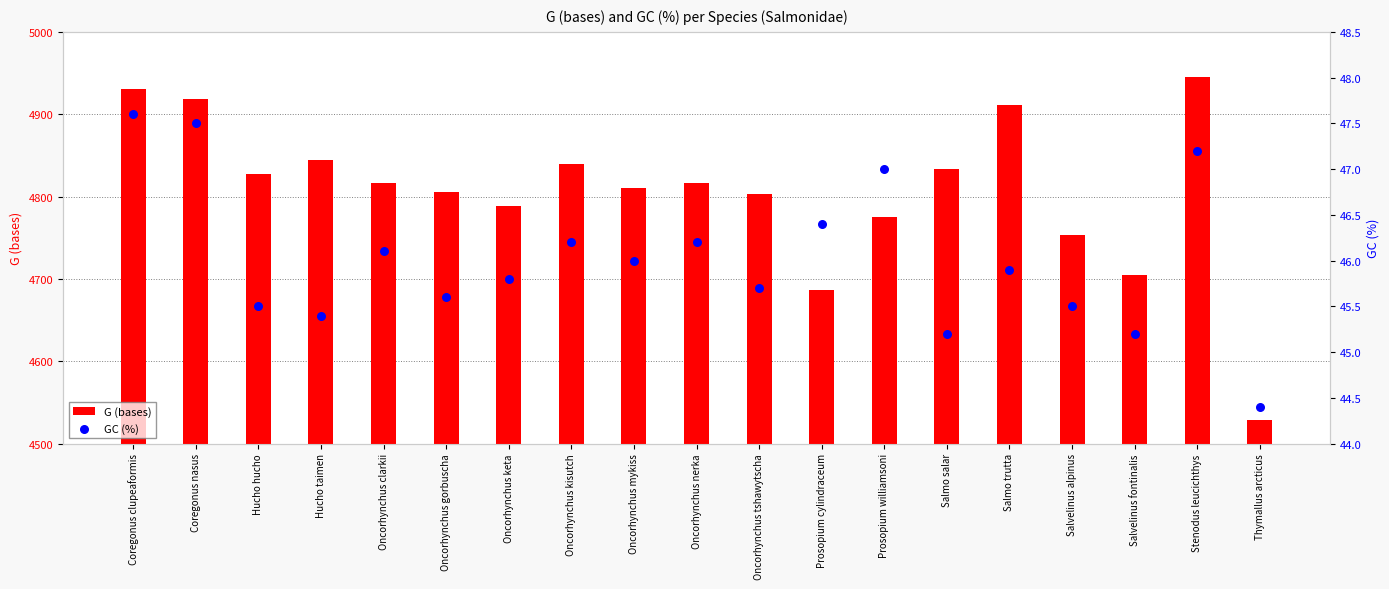

Which series has the largest total across all categories?

G (bases)